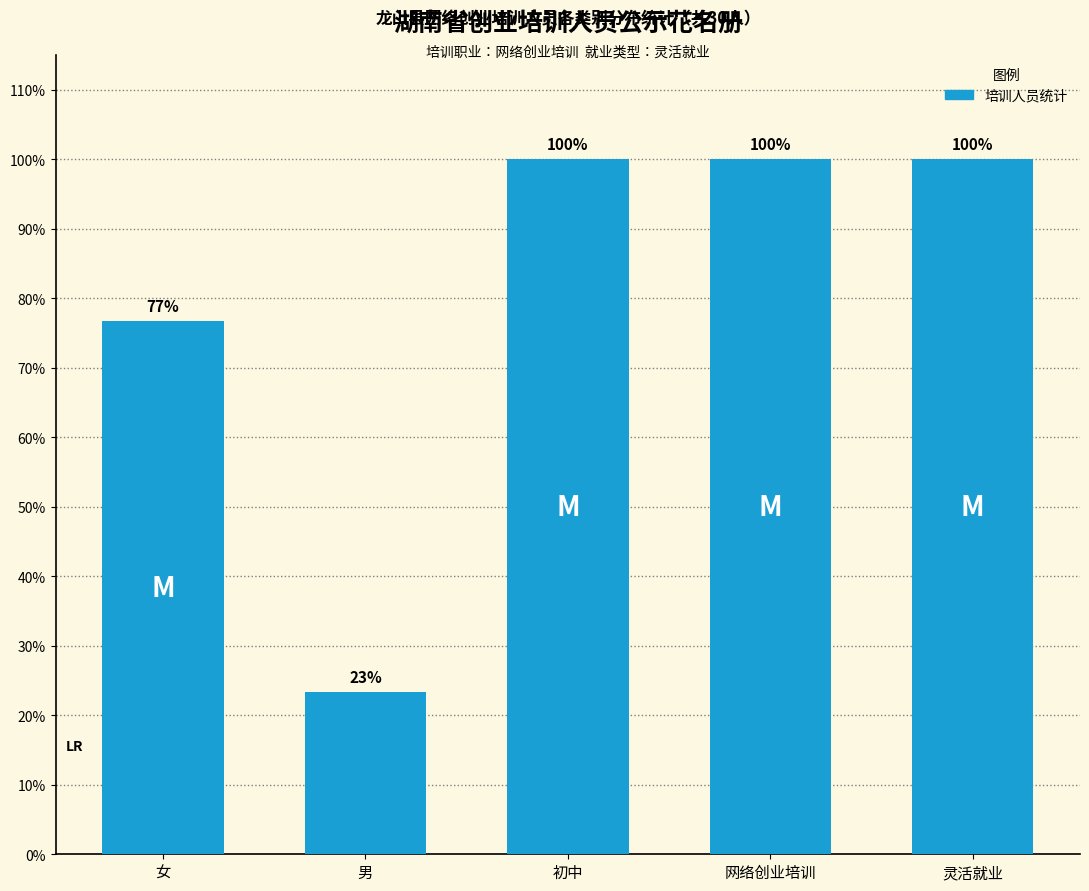

Read the value at 初中.

100.0